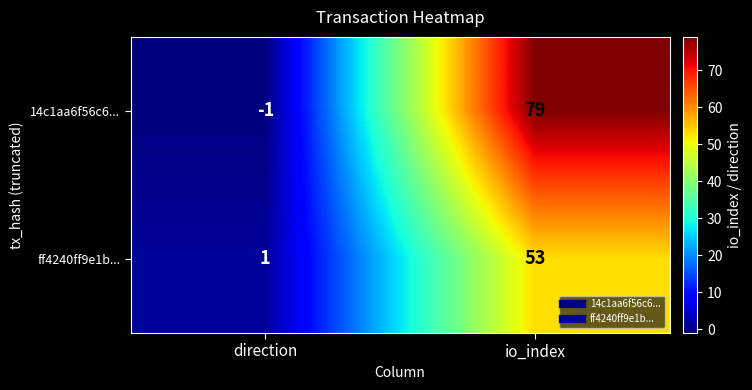

At which label is ff4240ff9e1b... closest to 27?

direction